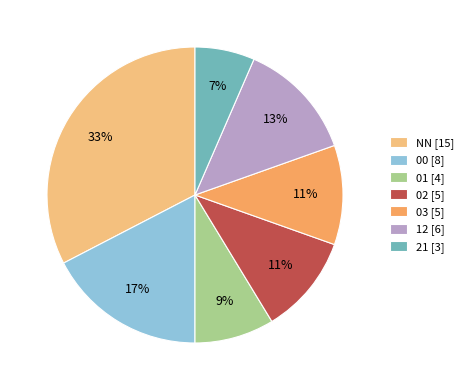

Which slice is the largest?

NN